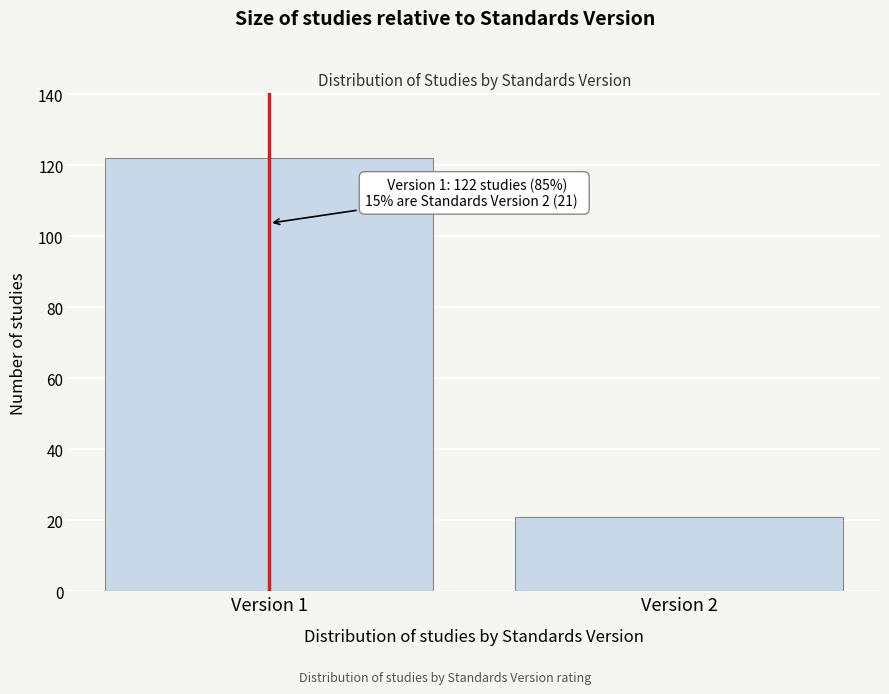

Reading right to left, extract all data points from this chart.

Version 2=21	Version 1=122